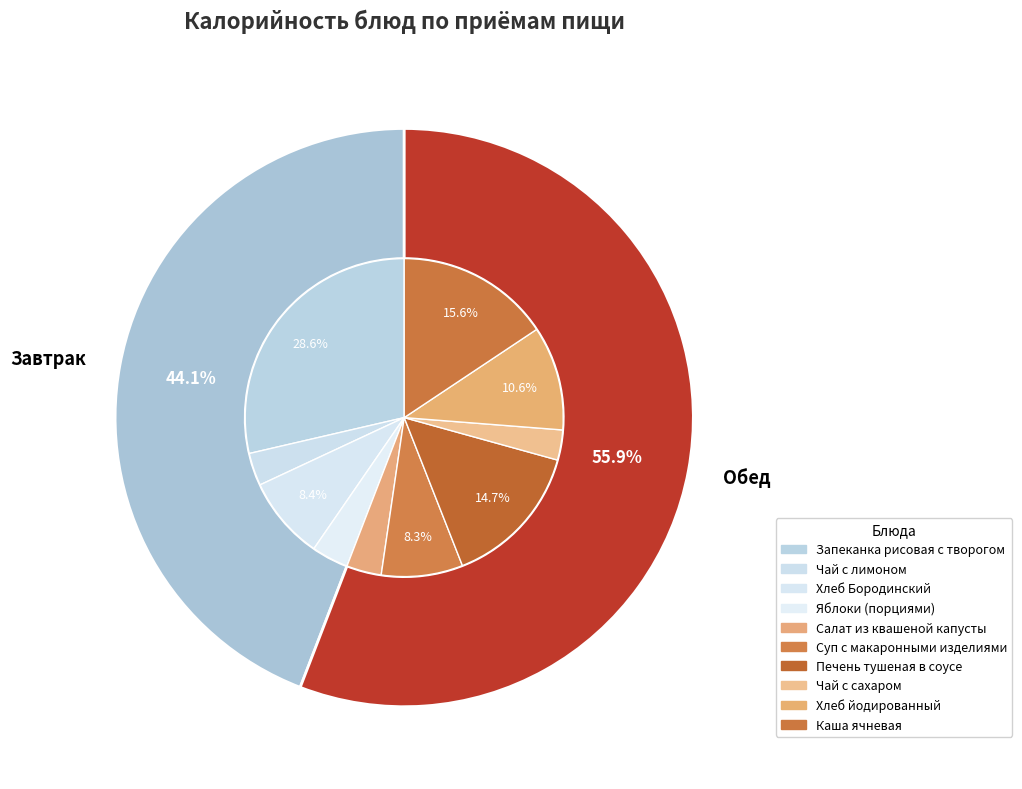

Is it true that Каша ячневая is 16% of the pie?

True